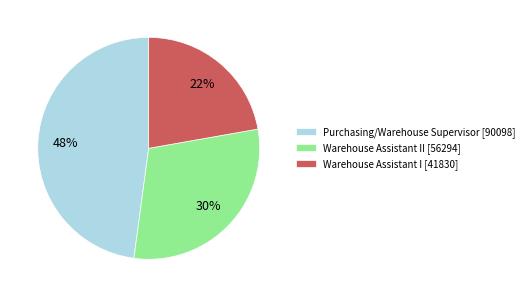

Which slice is the smallest?

Warehouse Assistant I [41830]